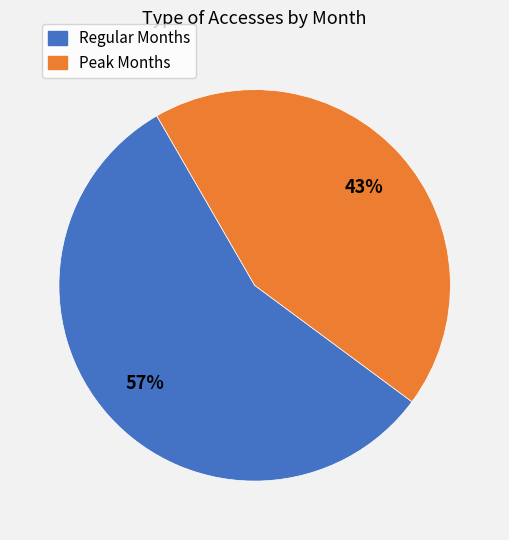

What is the smallest slice in the pie chart?

Peak Months